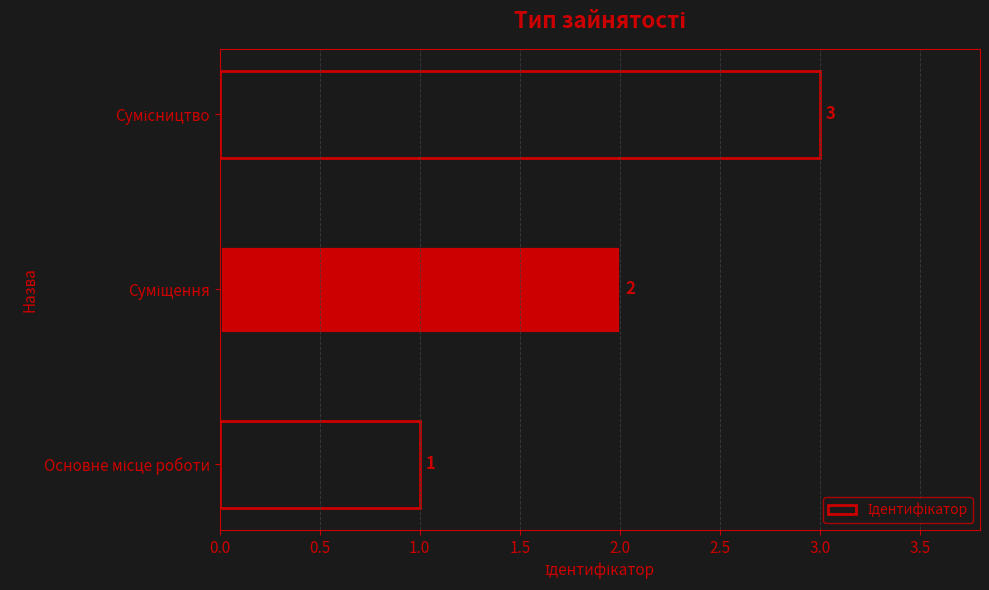

How many data points are less than 2?

1